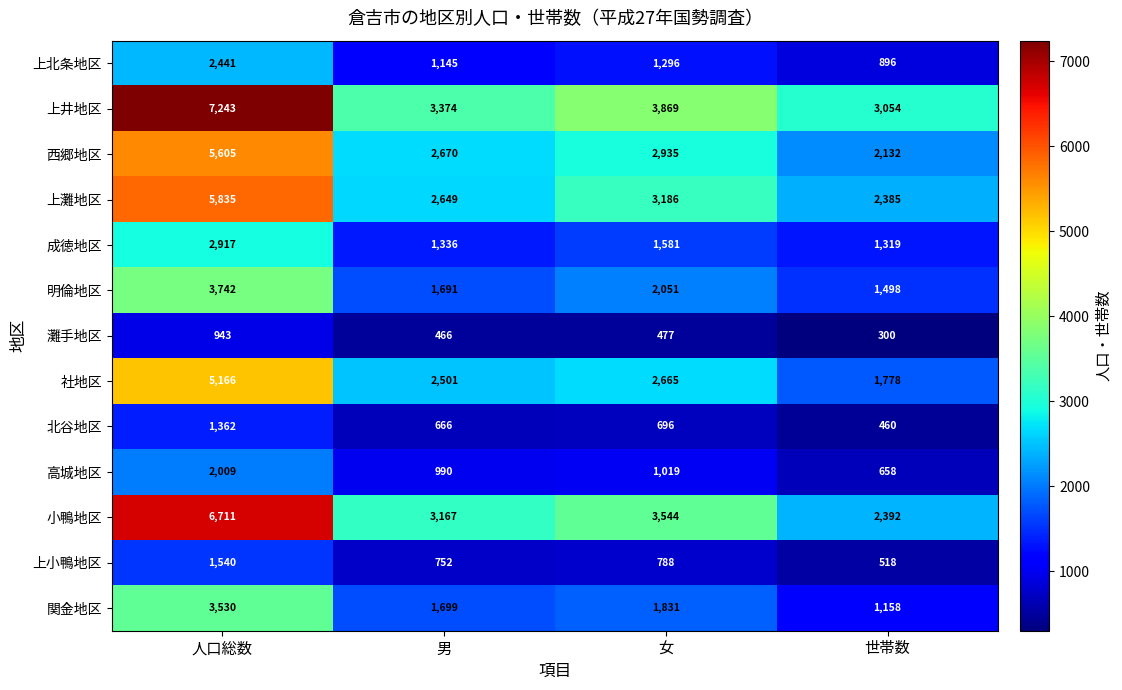

Rank the series at 世帯数 from lowest to highest value.

灘手地区, 北谷地区, 上小鴨地区, 高城地区, 上北条地区, 関金地区, 成徳地区, 明倫地区, 社地区, 西郷地区, 上灘地区, 小鴨地区, 上井地区